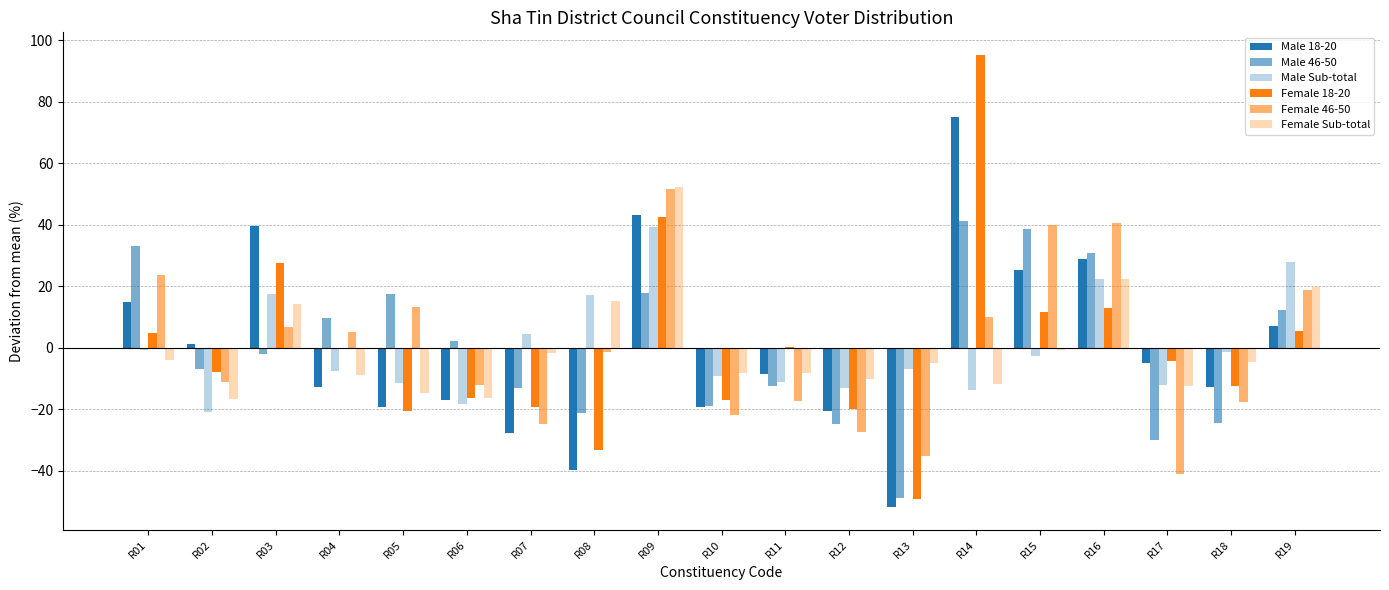

How many data points does each series have?

19